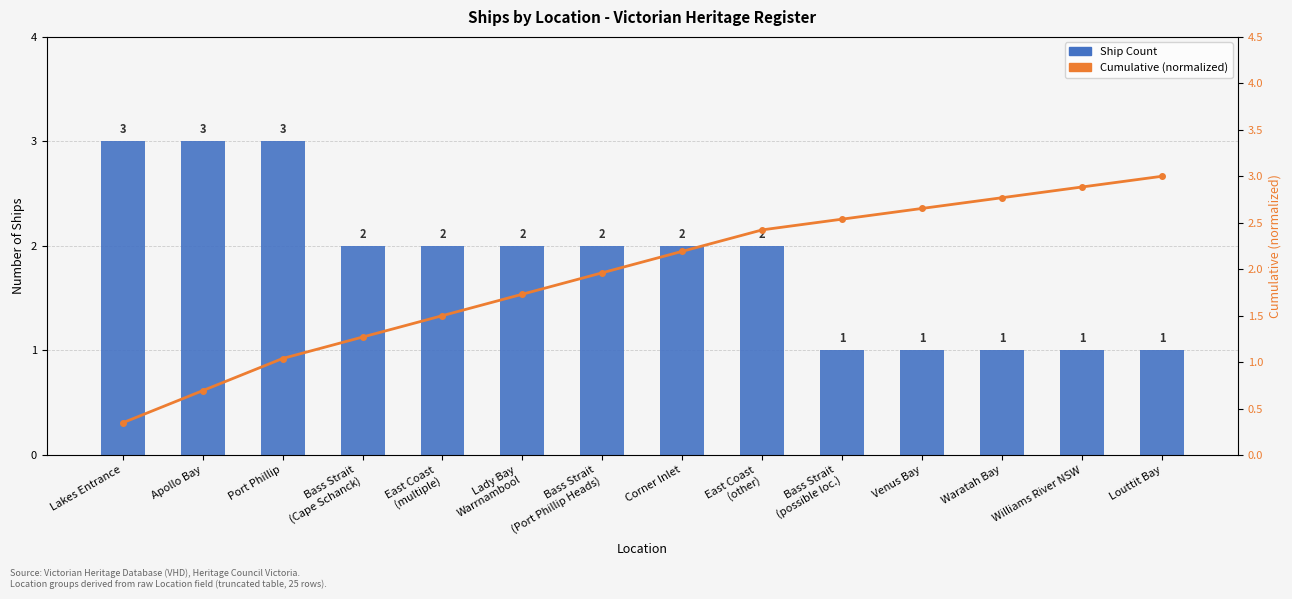

What is the difference between the maximum and minimum values in the Ship Count series?

2.0